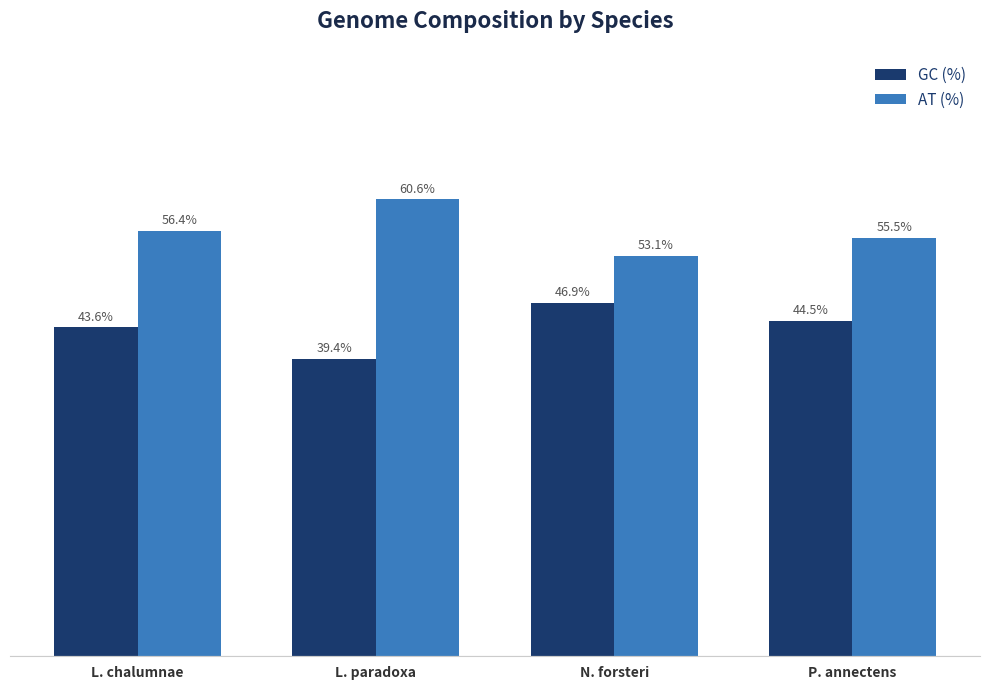

At which category does the chart reach its peak across all series?

L. paradoxa